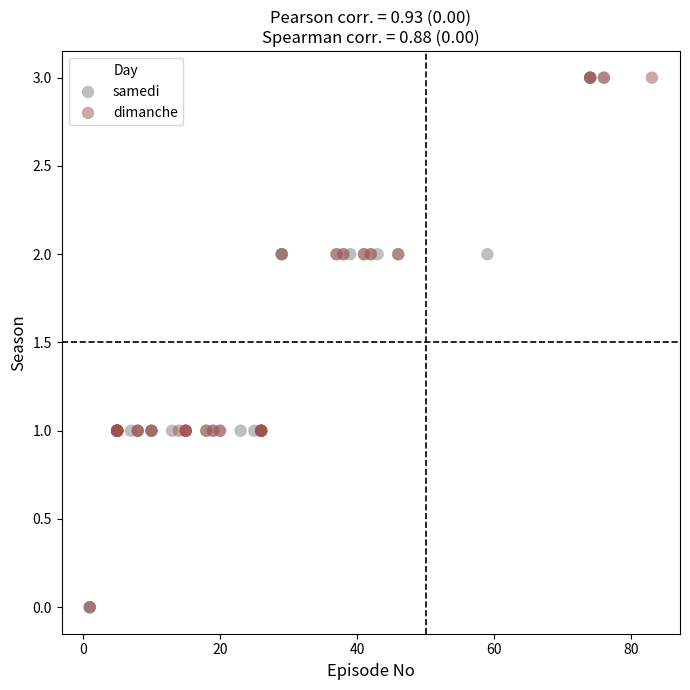

What are all the series names shown in the legend?

samedi, dimanche